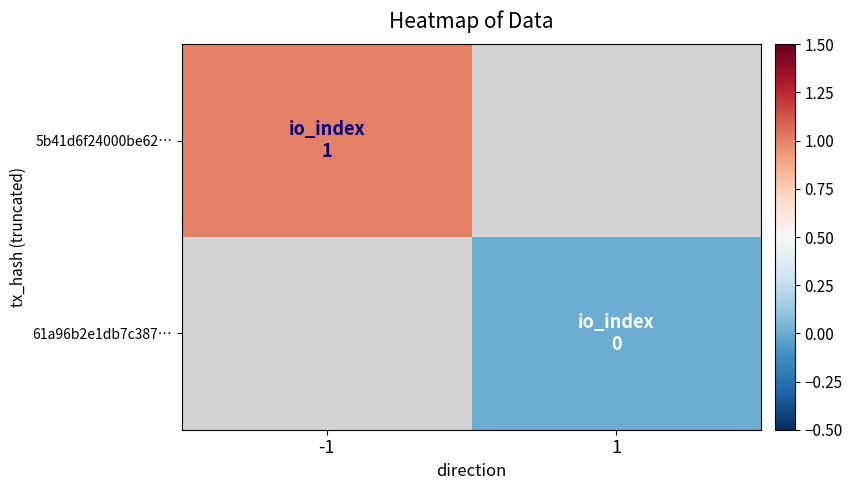

Which category has the highest value in the 5b41d6f24000be62… series?

-1